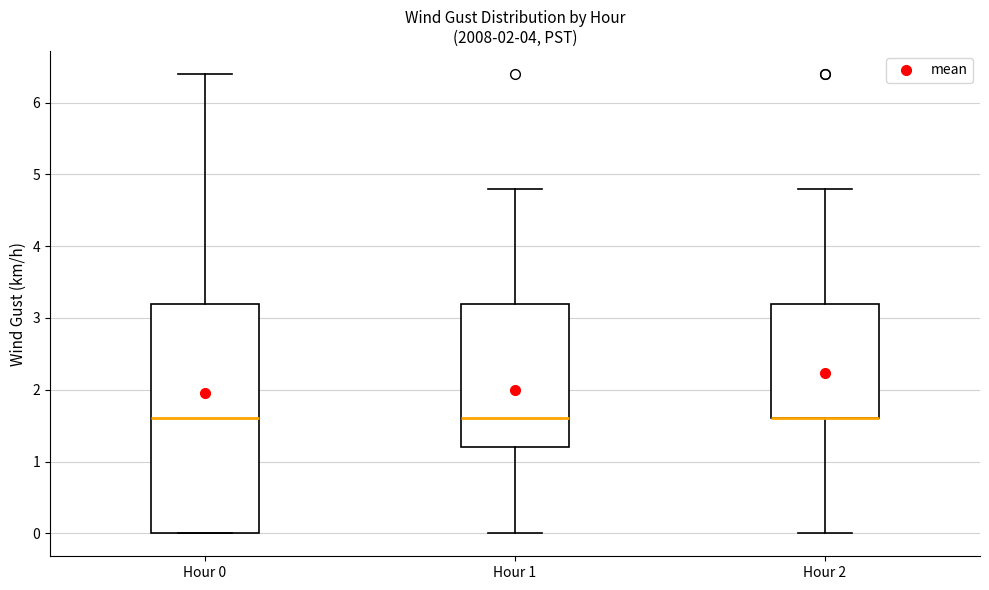

Reading left to right, read every box against the y-axis: the position of its median line, the range the box covers, and the ends of its whiskers. The values are not printed on the chart, so give them approximately, as read against the axis.

Hour 0: median 1.6, box 0.0 to 3.2, whiskers 0.0 to 6.4
Hour 1: median 1.6, box 1.2 to 3.2, whiskers 0.0 to 4.8
Hour 2: median 1.6 (drawn on the box's lower edge), box 1.6 to 3.2, whiskers 0.0 to 4.8